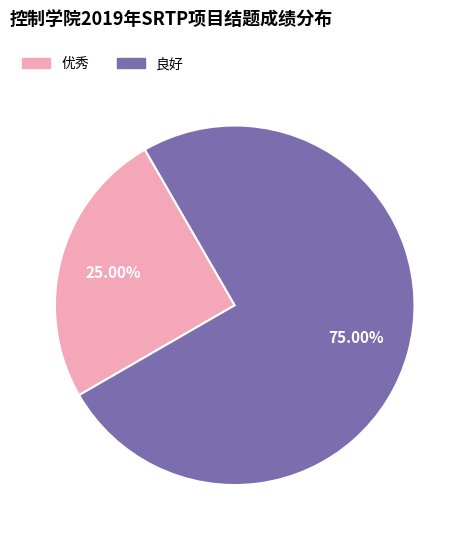

What portion of the pie excludes 优秀?

75.0%